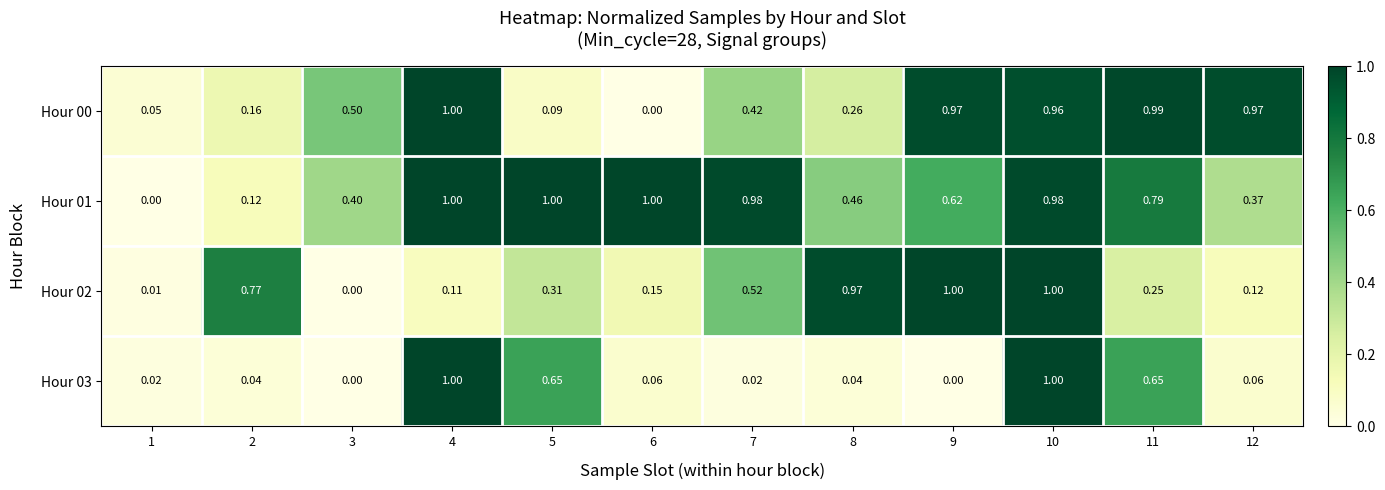

Is the value of Hour 01 at 11 greater than the value of Hour 00 at 6?

Yes